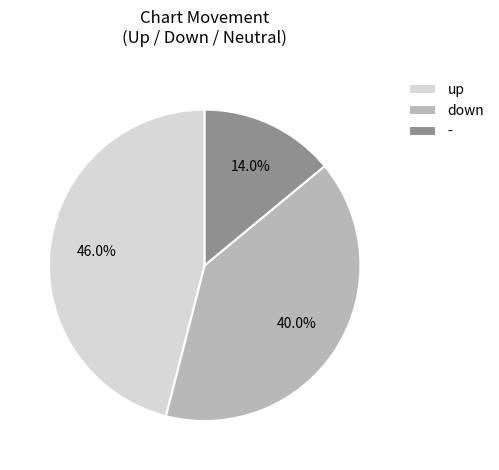

To the nearest percent, what is the difference between the down and up slice percentages?

6%